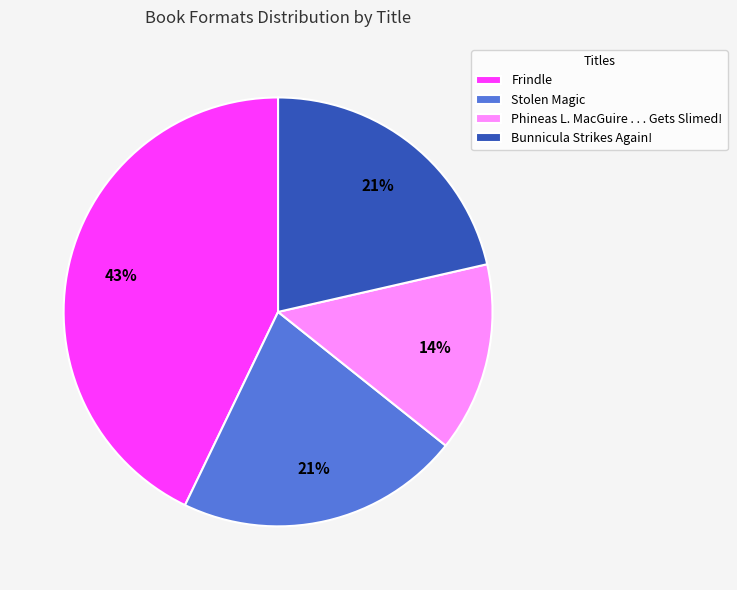

Is the sum of Bunnicula Strikes Again! and Phineas L. MacGuire . . . Gets Slimed! greater than half?

No